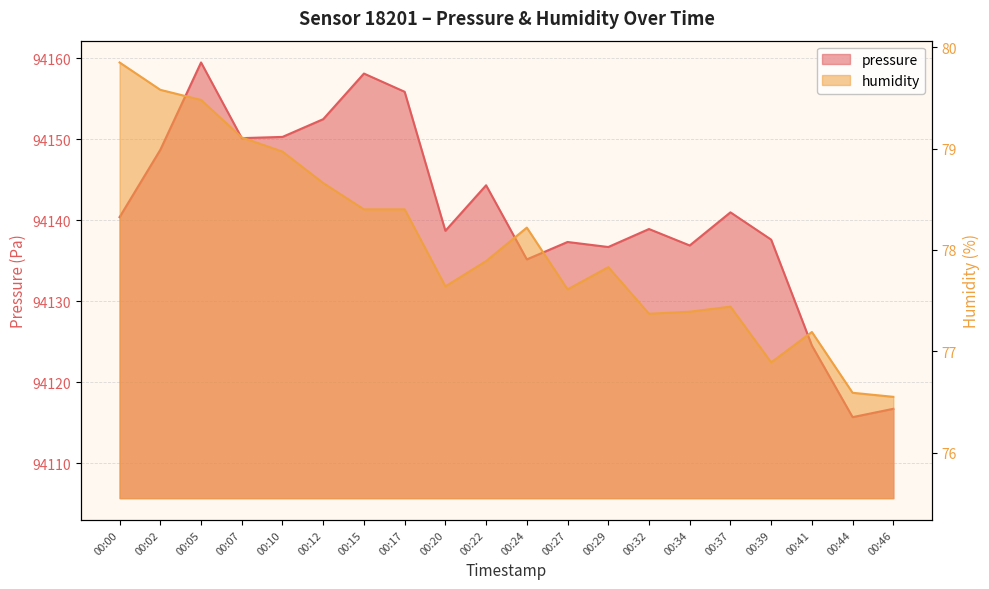

What is the total value across all series at 00:46?

94193.3